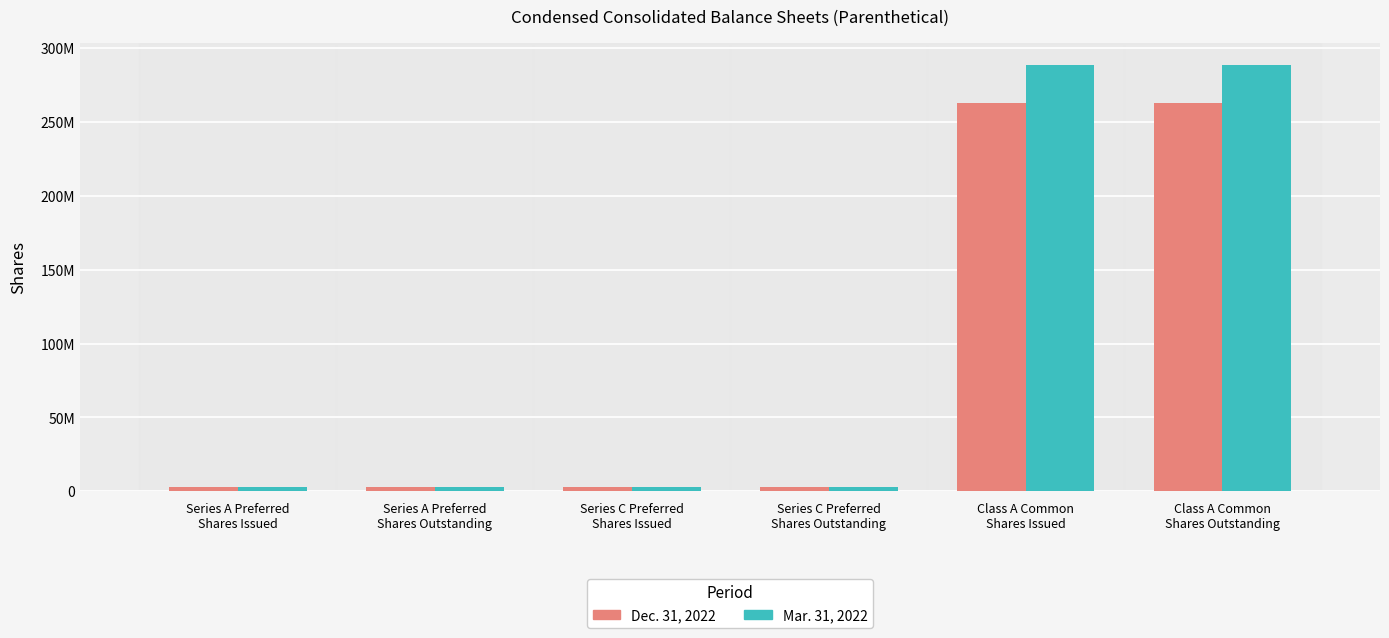

At which category does the chart reach its peak across all series?

Class A Common
Shares Issued